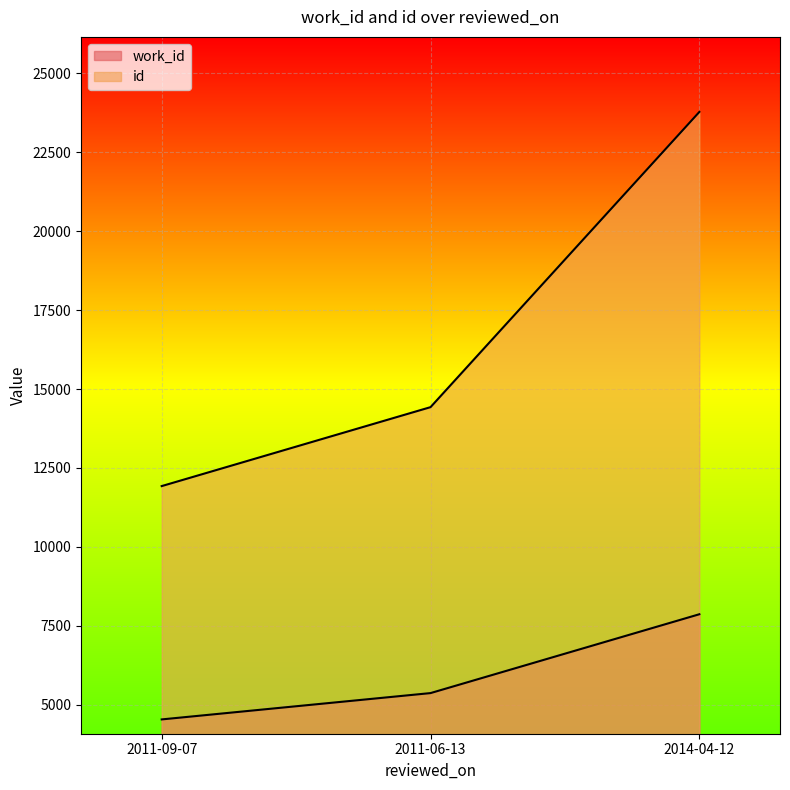

What position from the right is 2014-04-12?

1